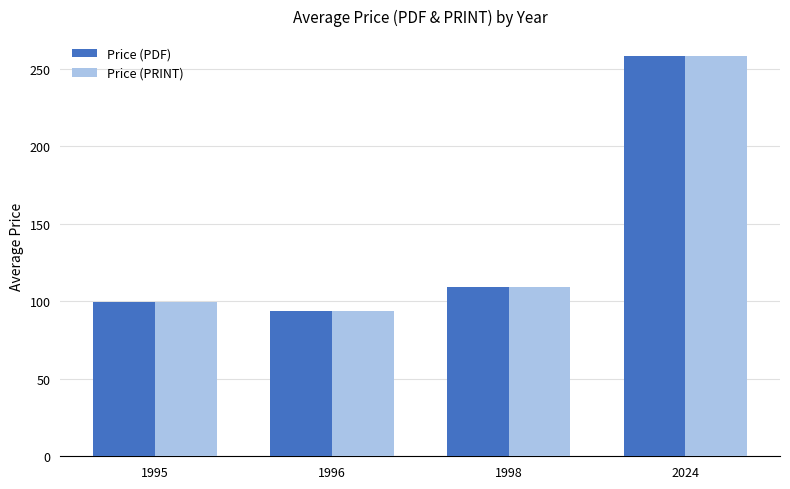

Reading left to right, transcribe all the data shown in this chart.

Price (PDF): 1995=99.7	1996=93.6	1998=108.8	2024=258.0
Price (PRINT): 1995=99.7	1996=93.6	1998=108.8	2024=258.0